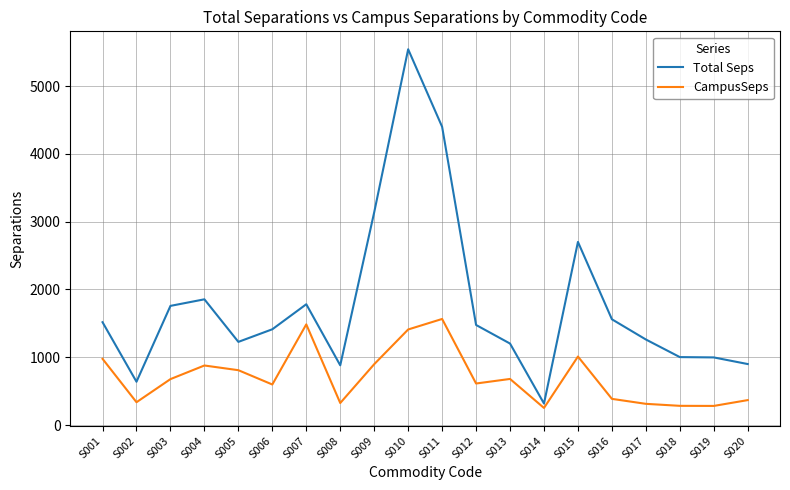

In Total Seps, how many points are lower than both neighbors (excluding endpoints)?

4